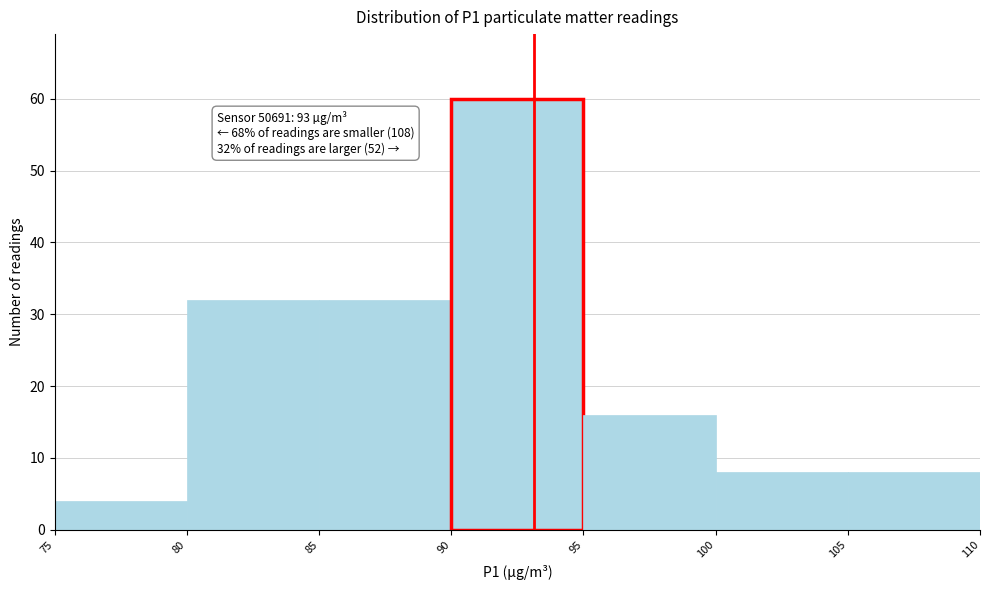

Over which range of the x-axis is the bar tallest?

90 to 95